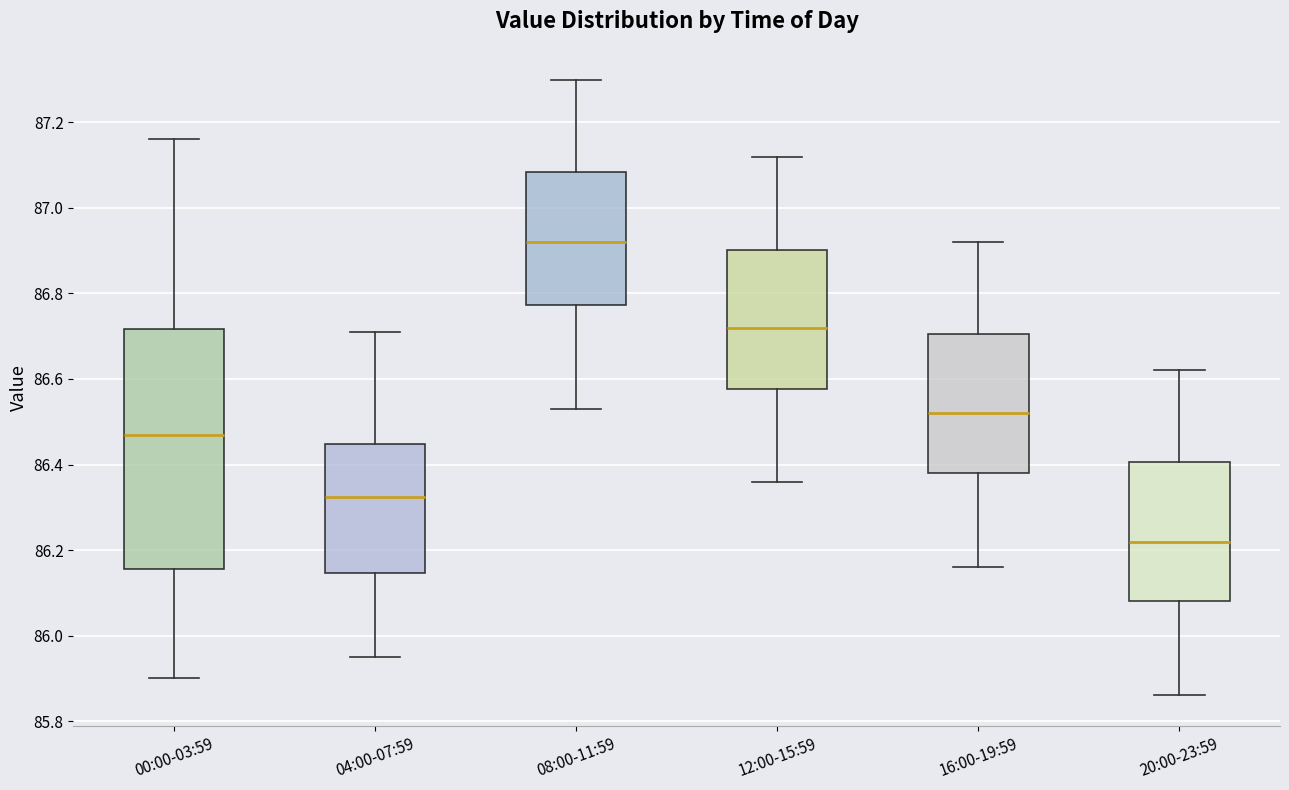

Reading left to right, transcribe this box plot: for each box, give where its median line is, the range the box spans, and where its two whiskers end, as read against the y-axis. The values are not printed on the chart, so give them approximately, as read against the axis.

00:00-03:59: median 86.48, box 86.16 to 86.72, whiskers 85.90 to 87.16
04:00-07:59: median 86.32, box 86.14 to 86.44, whiskers 85.96 to 86.72
08:00-11:59: median 86.92, box 86.78 to 87.08, whiskers 86.54 to 87.30
12:00-15:59: median 86.72, box 86.58 to 86.90, whiskers 86.36 to 87.12
16:00-19:59: median 86.52, box 86.38 to 86.70, whiskers 86.16 to 86.92
20:00-23:59: median 86.22, box 86.08 to 86.40, whiskers 85.86 to 86.62